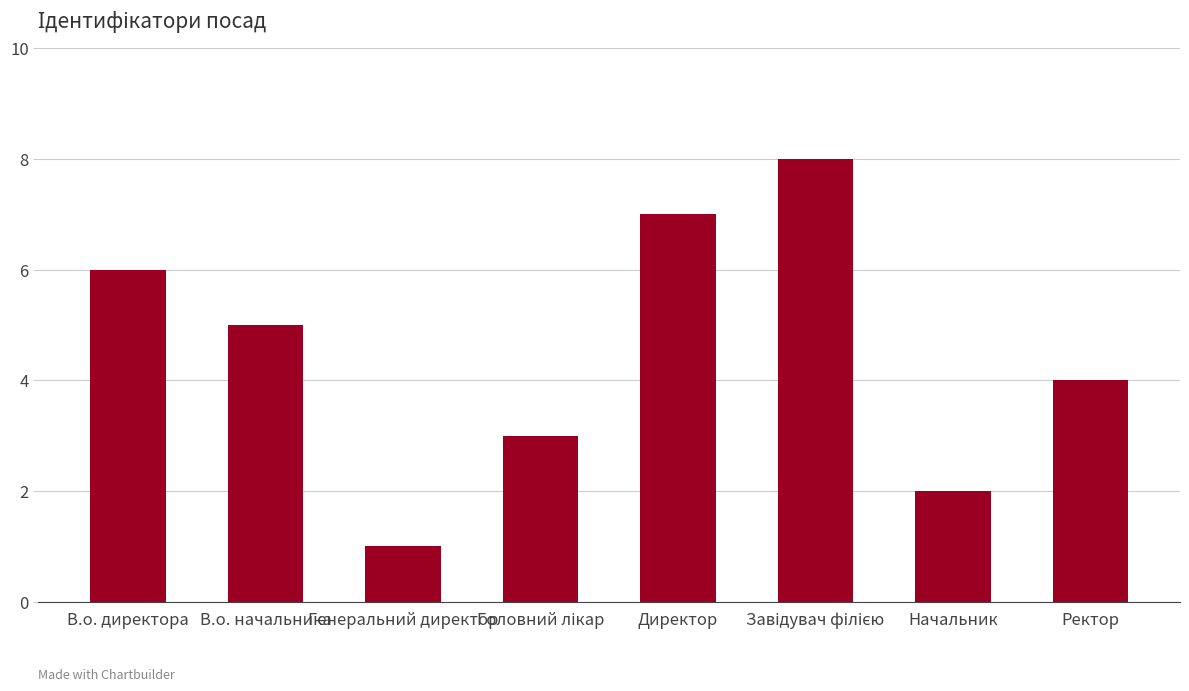

Which label corresponds to the smallest value in the chart?

Генеральний директор